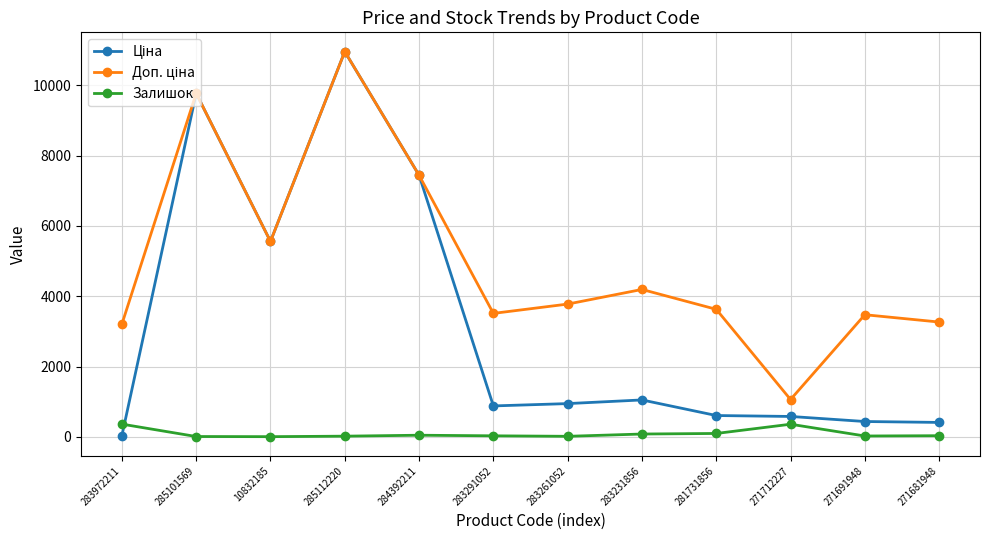

Which category has the highest value across all series?

285112220